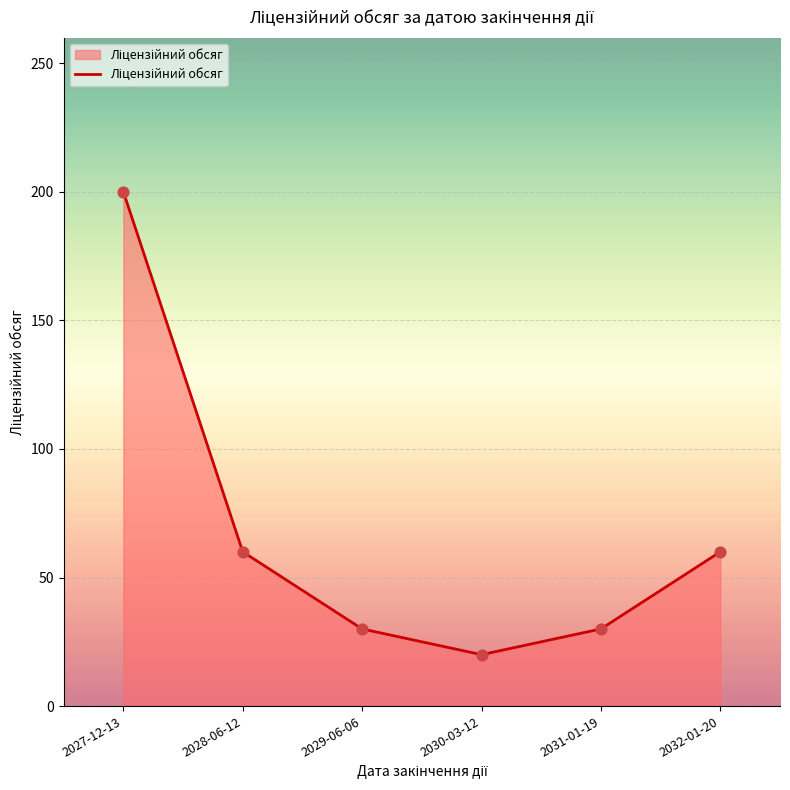

What is the ratio of the value at 2031-01-19 to the value at 2032-01-20?

0.5